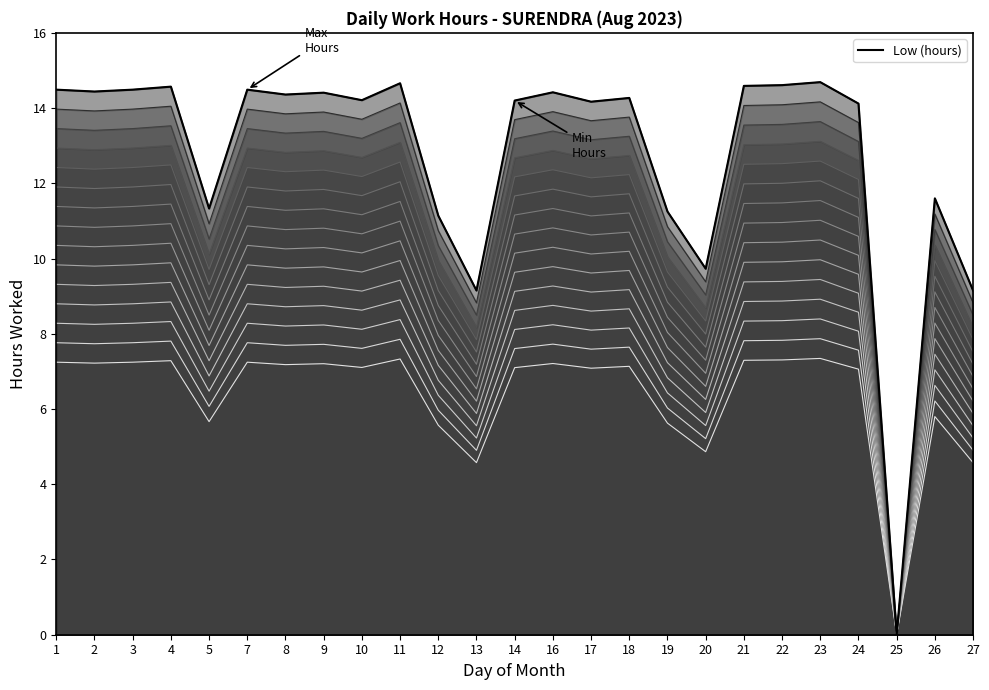

What is the greatest value displayed?

12.6